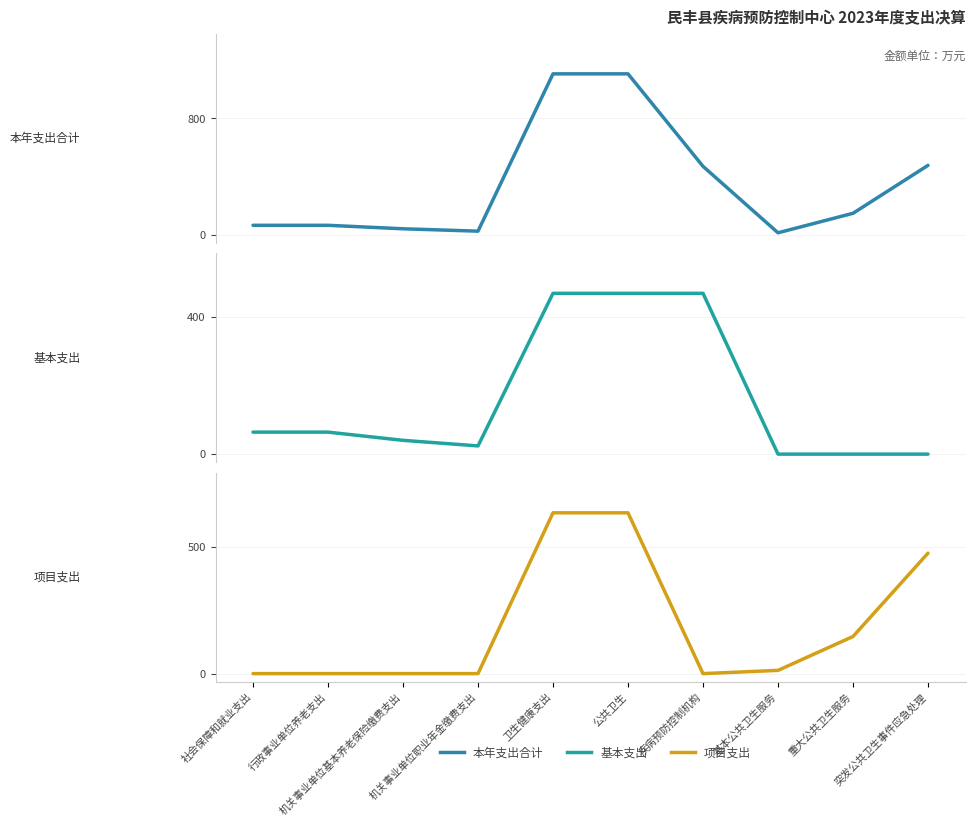

At which label does 项目支出 reach its minimum?

社会保障和就业支出